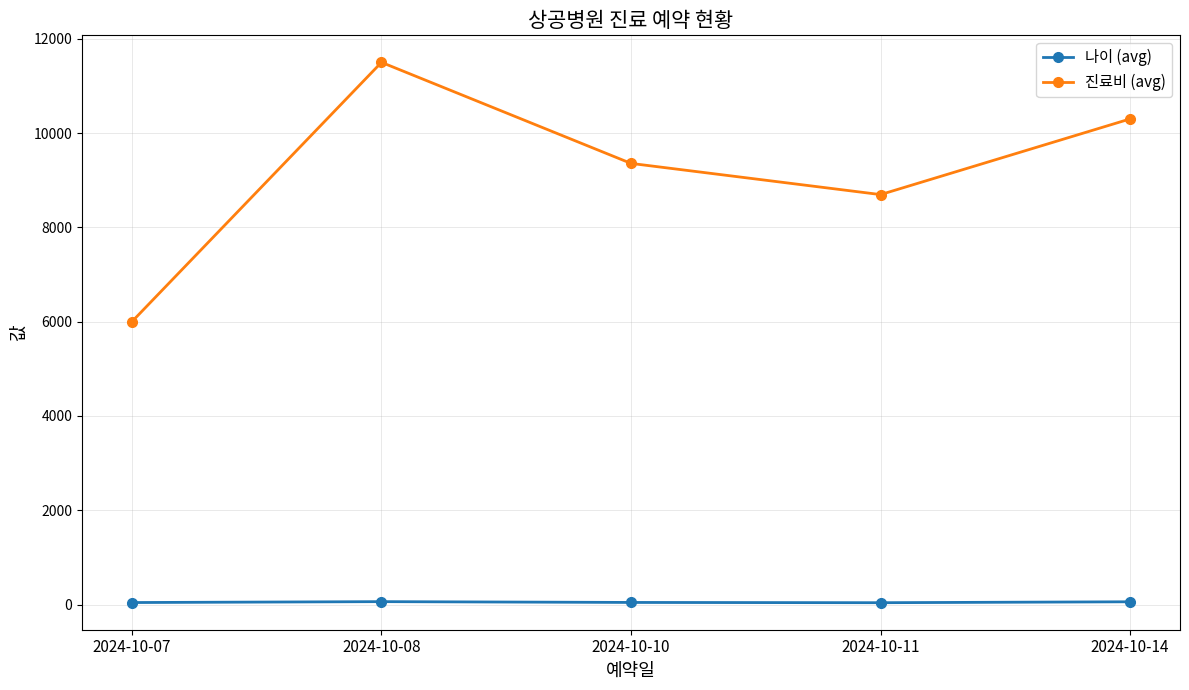

What are all the series names shown in the legend?

나이 (avg), 진료비 (avg)